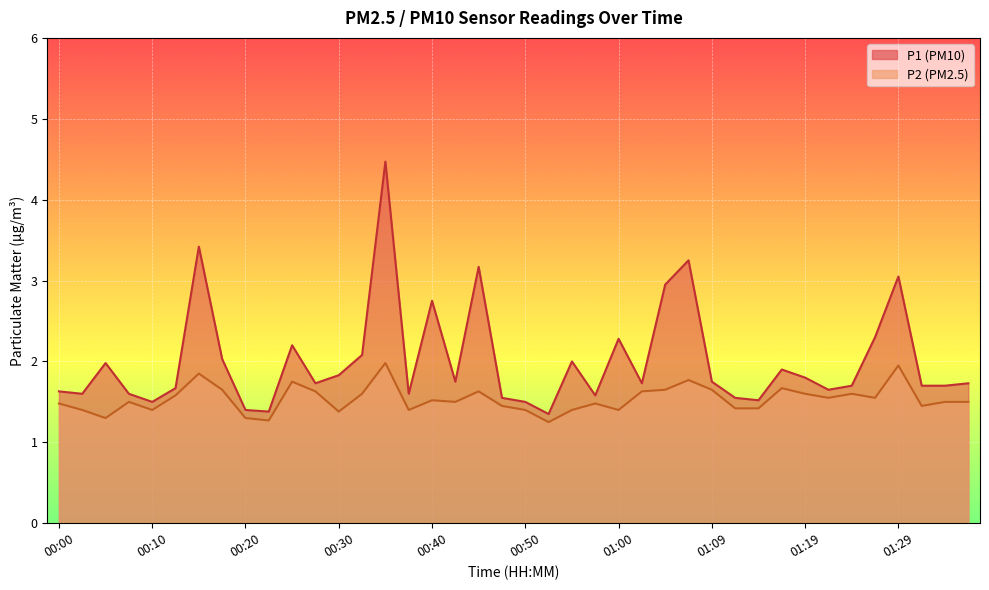

True or false: P1 and P2 cross at least once.

False